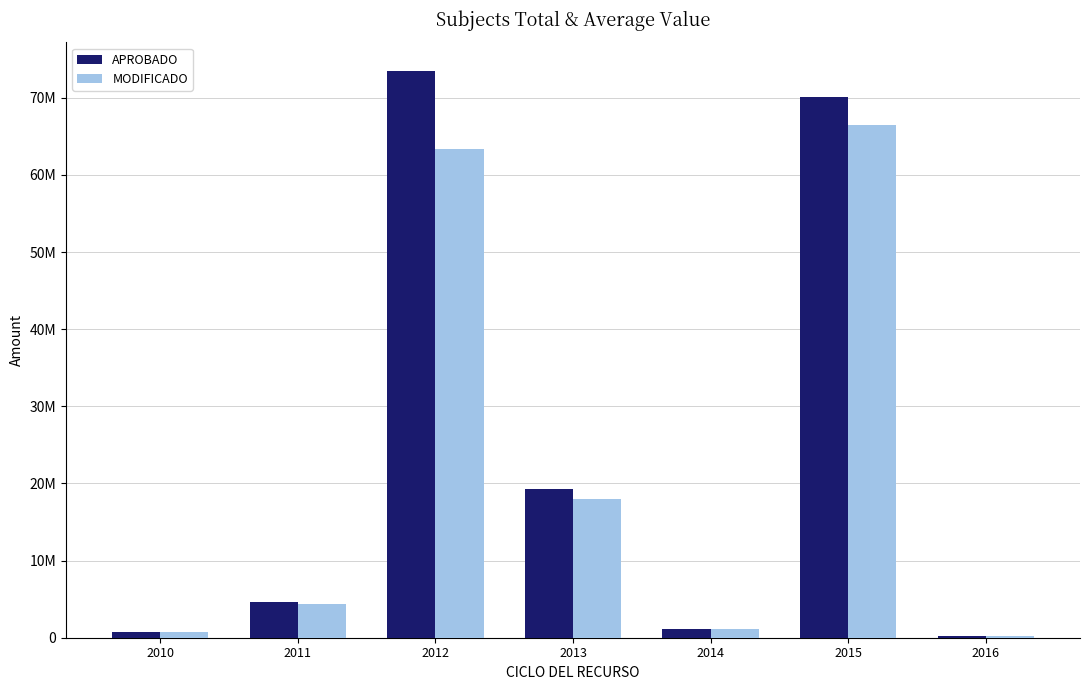

What are all the series names shown in the legend?

APROBADO, MODIFICADO